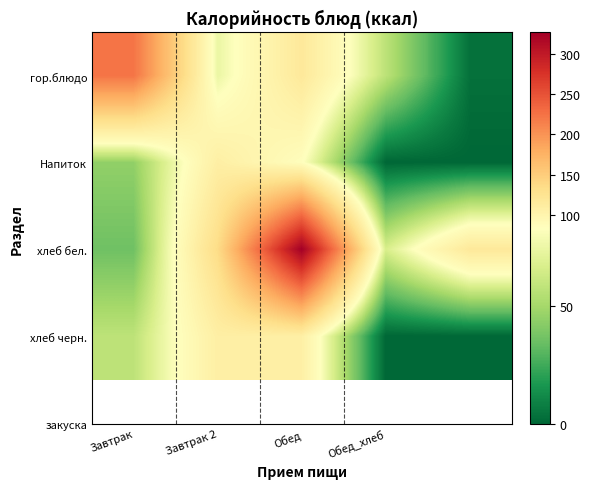

Reading left to right, list all the values displayed in this chart.

гор.блюдо: 223.3	74.4	117.2	57.5	3.4
Напиток: 44.9	108.0	85.0	0.0	0.0
хлеб бел.: 36.0	134.7	326.5	66.5	117.2
хлеб черн.: 57.5	108.0	107.0	0.0	0.0